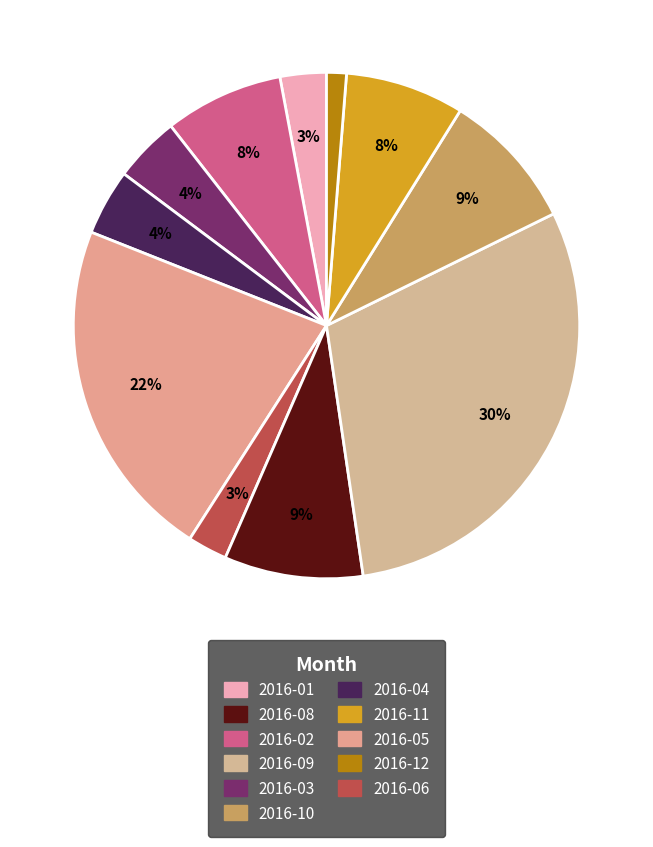

Count the number of slices in the pie.

11